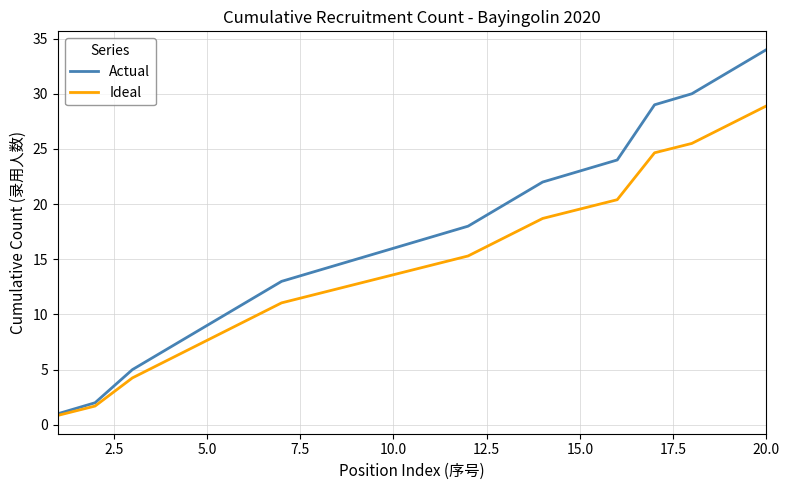

What is the highest value of the Actual series?

34.0